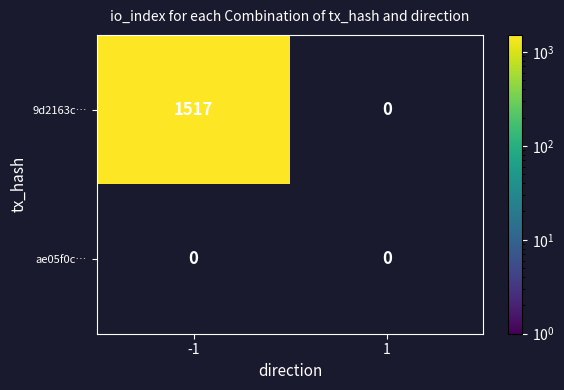

True or false: 9d2163c… has a value of 1517 at -1.

True